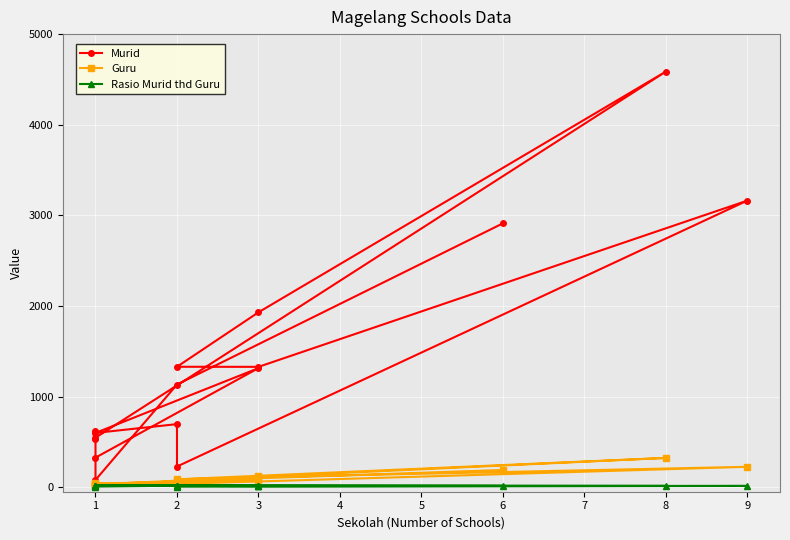

Where is the first local maximum for Rasio Murid thd Guru?

2